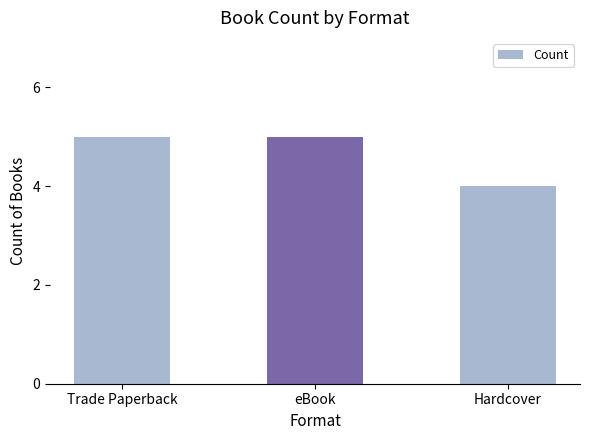

What is the value of the 1st bar from the left?

5